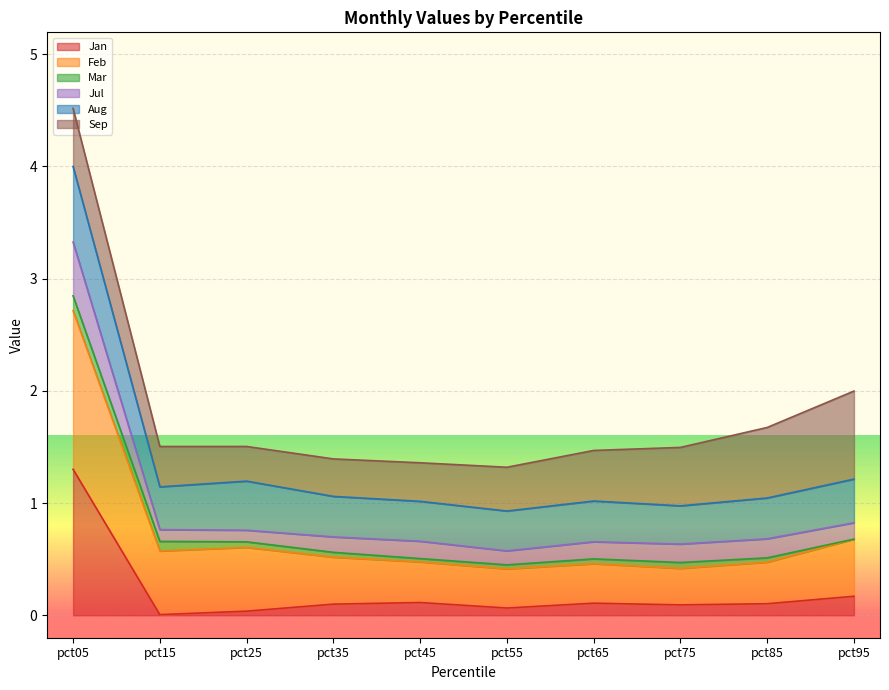

Between pct65 and pct45, which is larger?

pct45